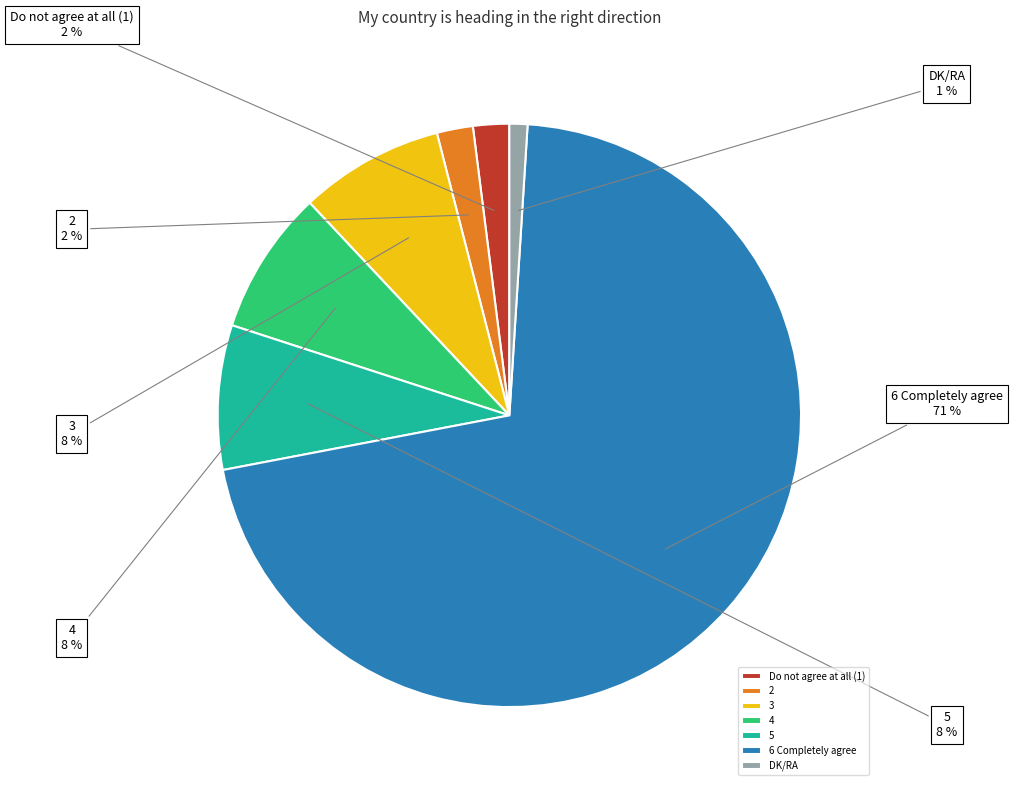

Which category accounts for the majority?

6 Completely agree